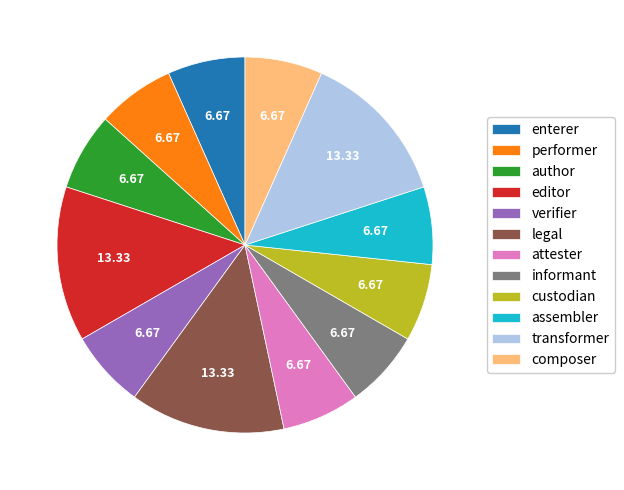

Is there a majority slice in this chart?

No